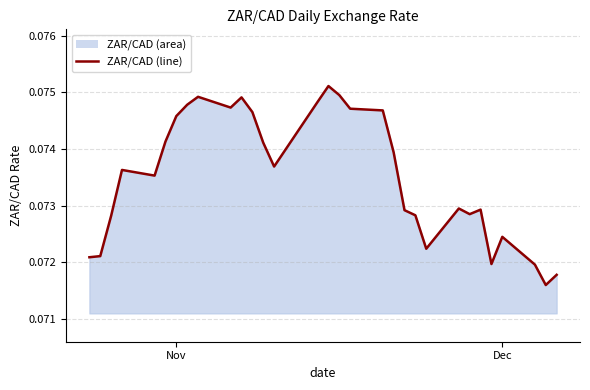

Reading left to right, transcribe all the data shown in this chart.

0.1	0.1	0.1	0.1	0.1	0.1	0.1	0.1	0.1	0.1	0.1	0.1	0.1	0.1	0.1	0.1	0.1	0.1	0.1	0.1	0.1	0.1	0.1	0.1	0.1	0.1	0.1	0.1	0.1	0.1	0.1